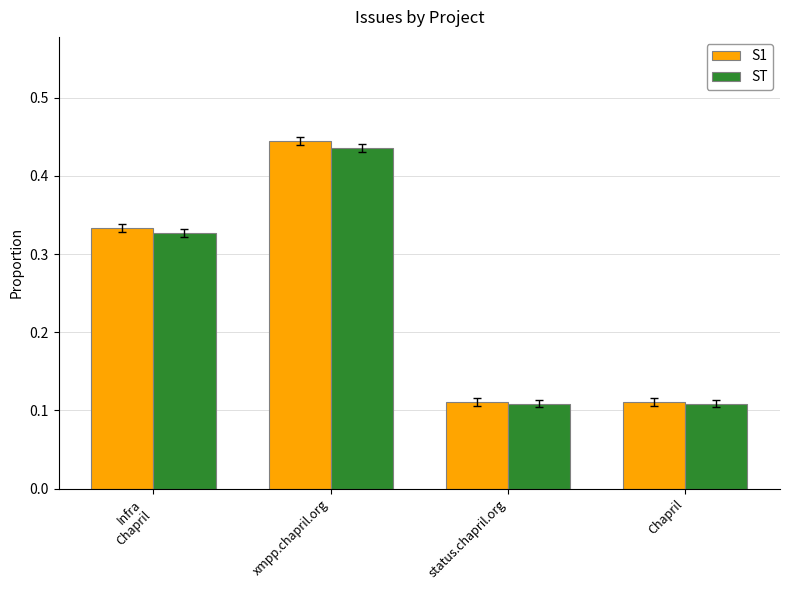

What is the total value across all series at Chapril?

0.2